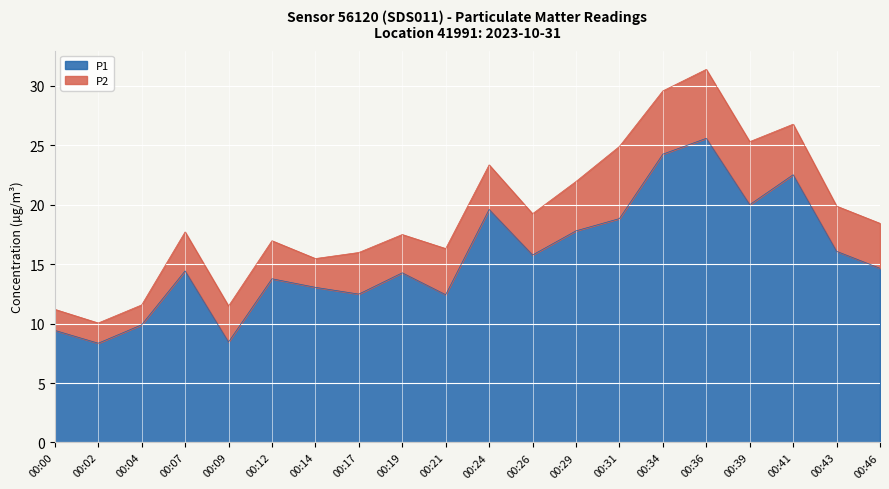

What is the minimum value shown in the chart?

8.3